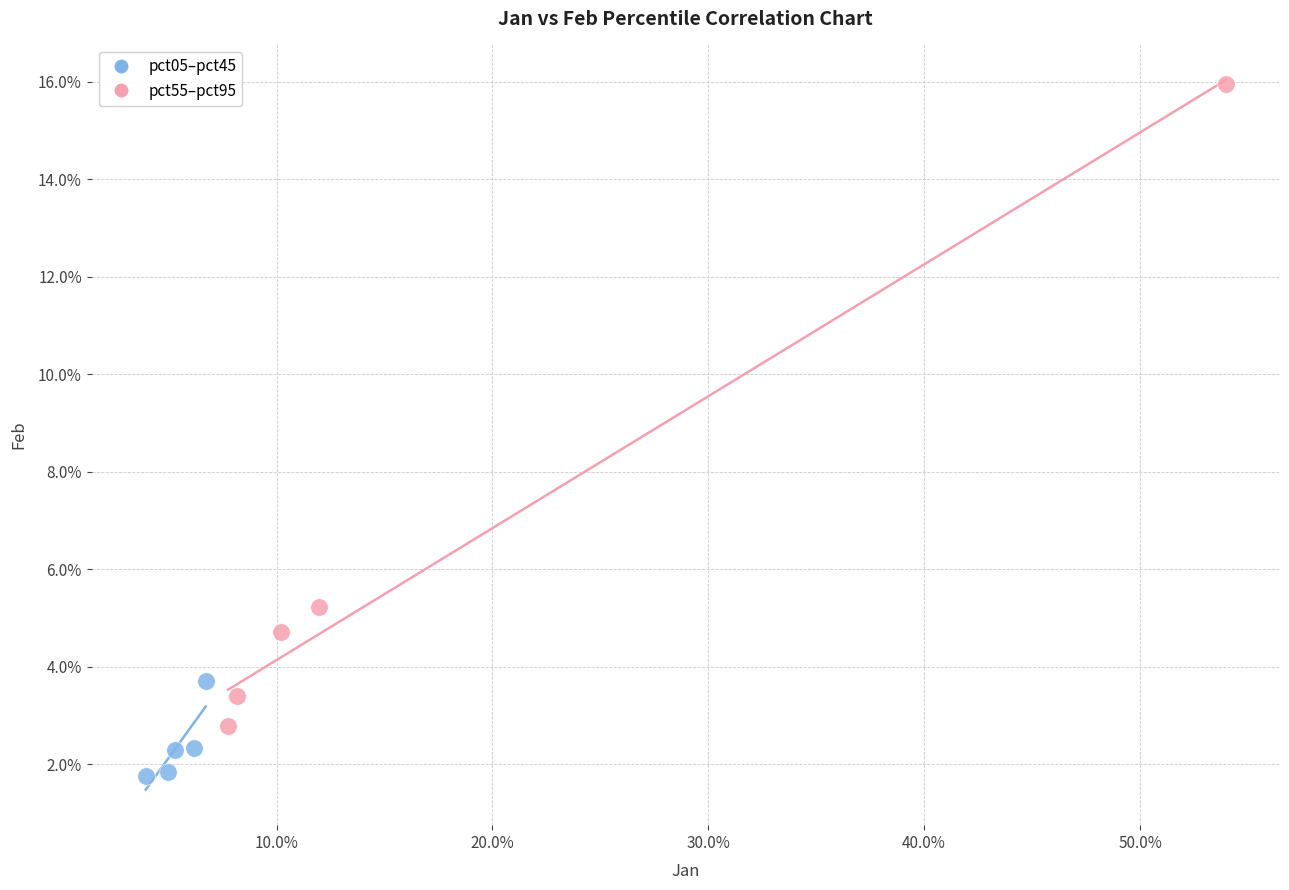

What are all the series names shown in the legend?

pct05–pct45, pct55–pct95